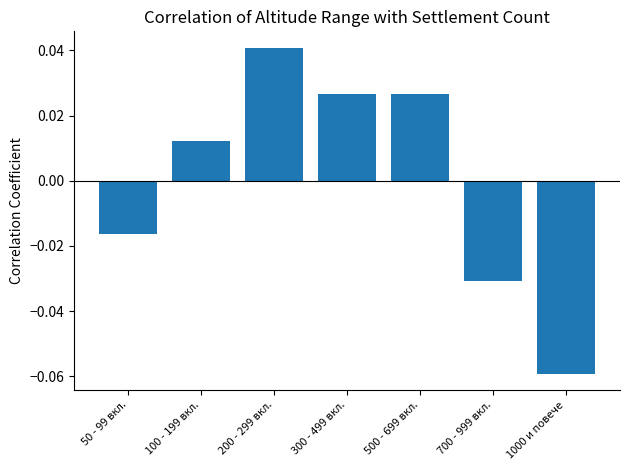

Which category has the lowest value across all series?

1000 и повече